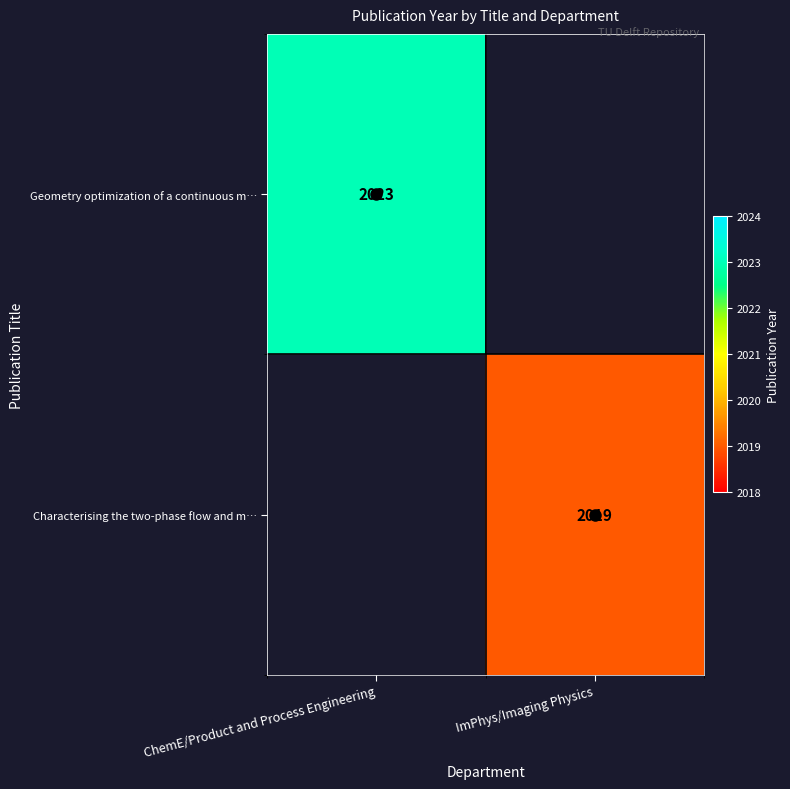

Is it true that Characterising the two-phase flow and m… equals 3418 at ImPhys/Imaging Physics?

False